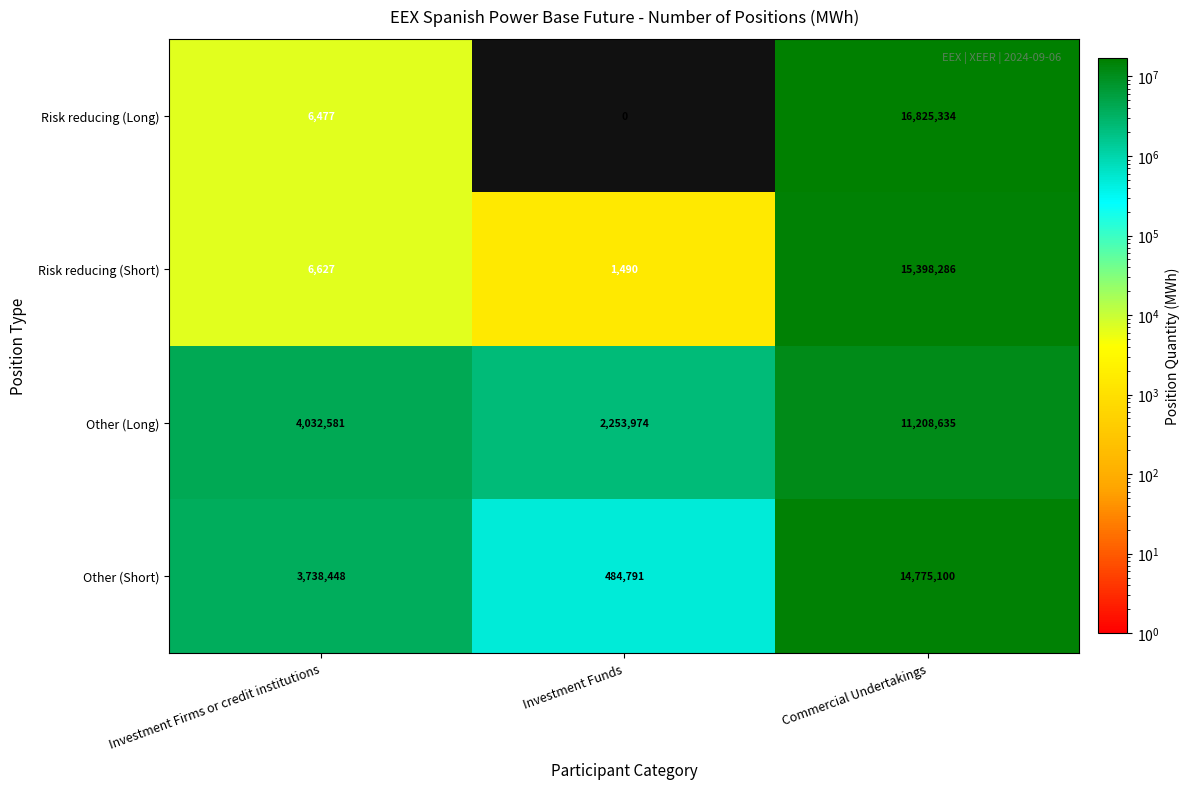

What is the difference between the highest and lowest values at Commercial Undertakings?

5616699